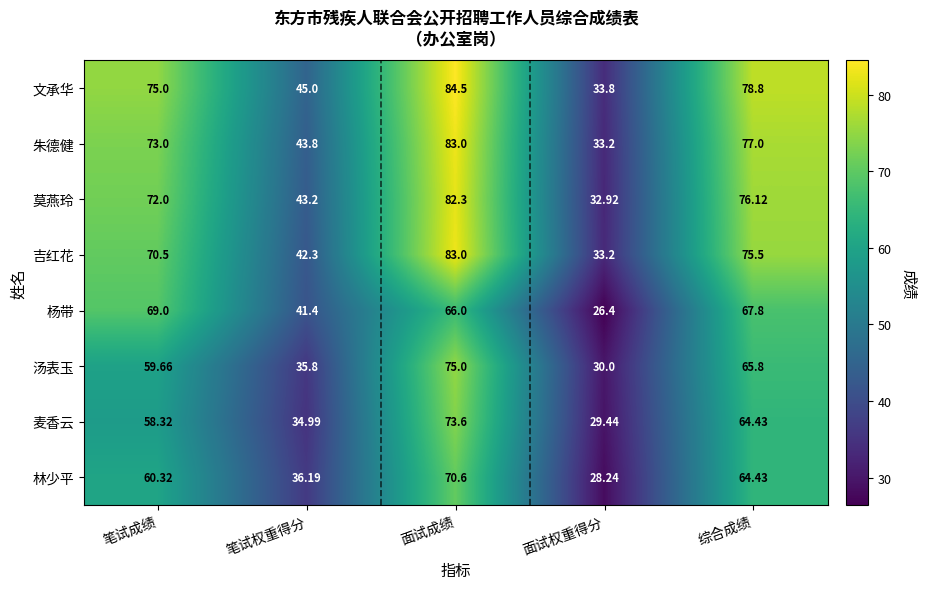

Which category has the highest value across all series?

面试成绩